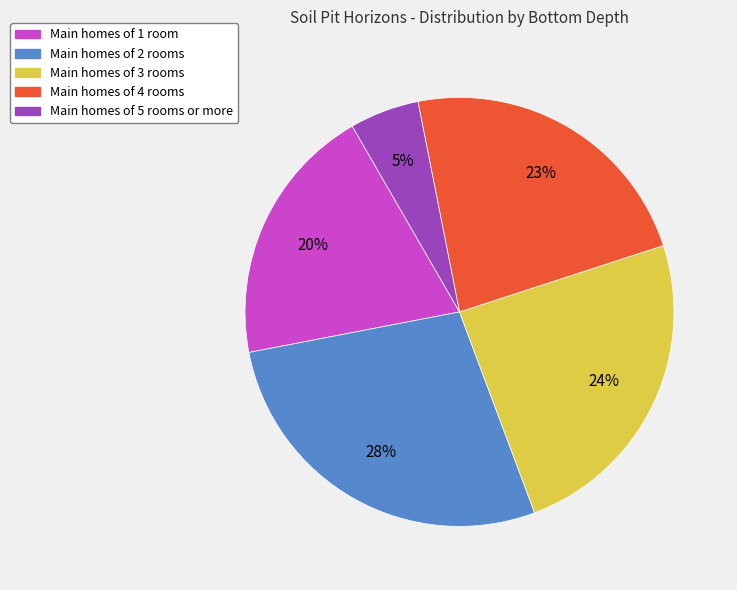

To the nearest percent, what is the average slice percentage?

20%